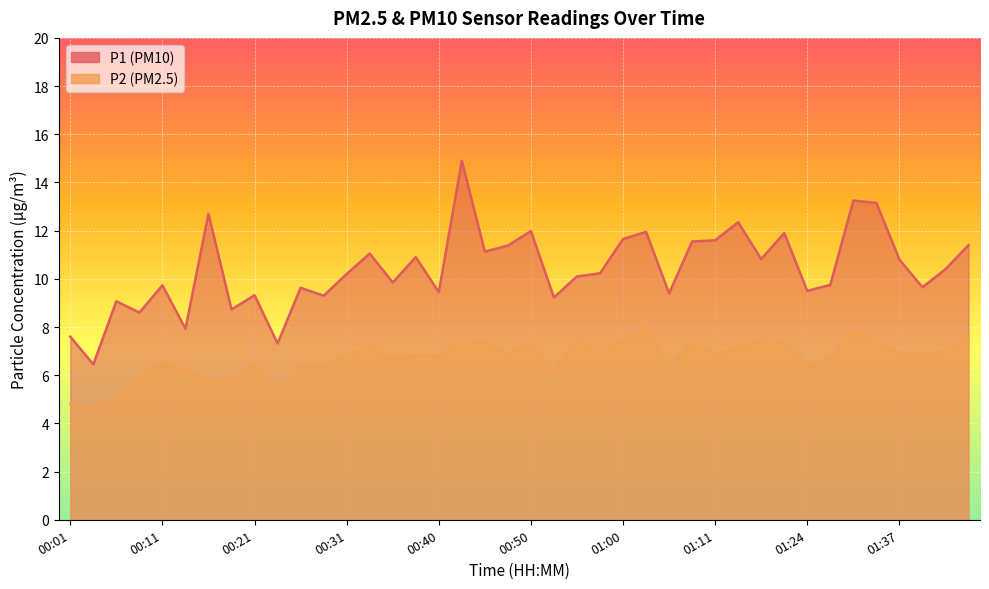

What is the value of the P2 point at the 28th from the left?

7.3